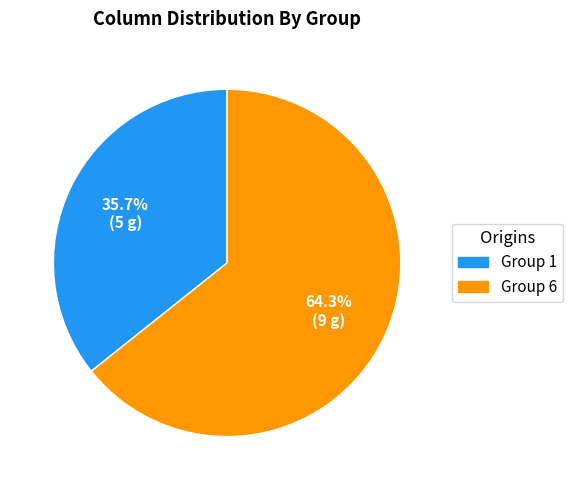

Does any single category account for the majority?

Yes